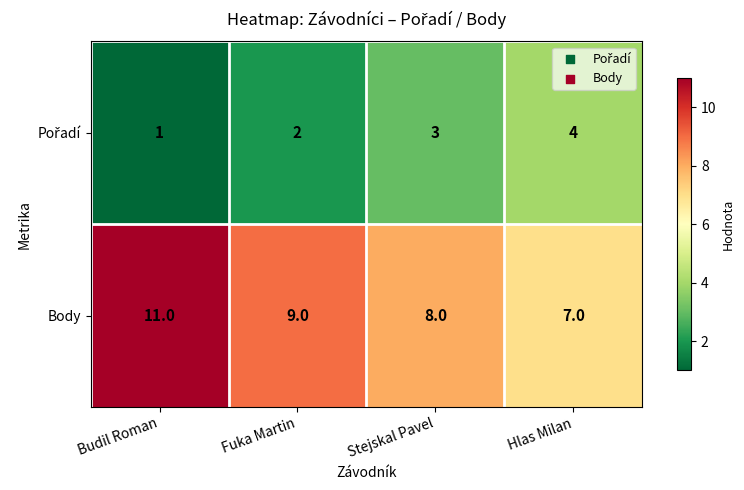

What is the maximum value shown in the chart?

11